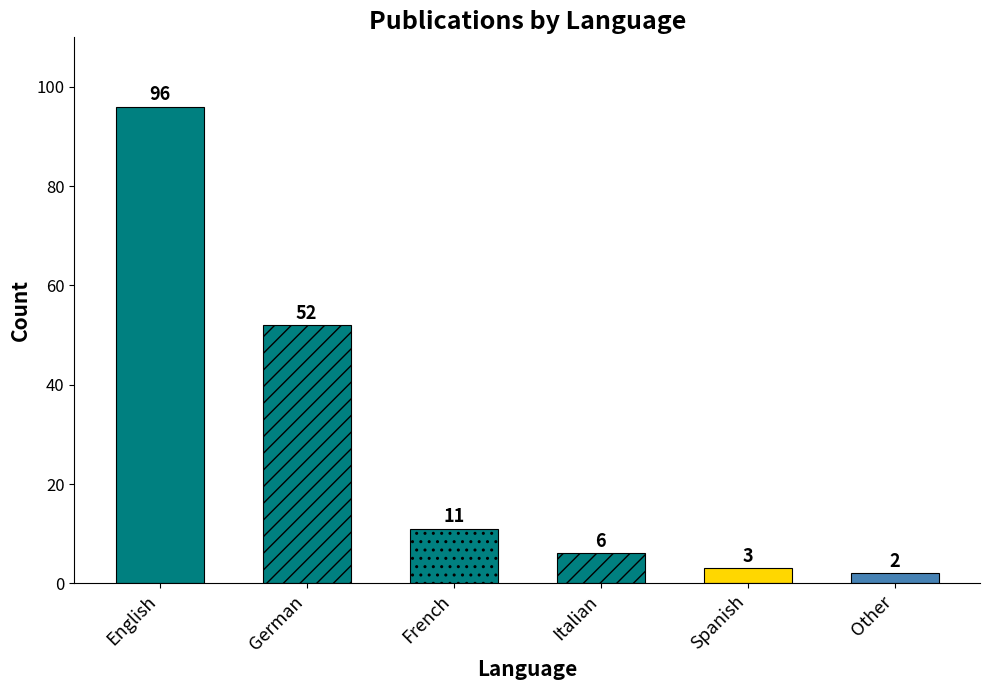

How many series are shown in this chart?

1